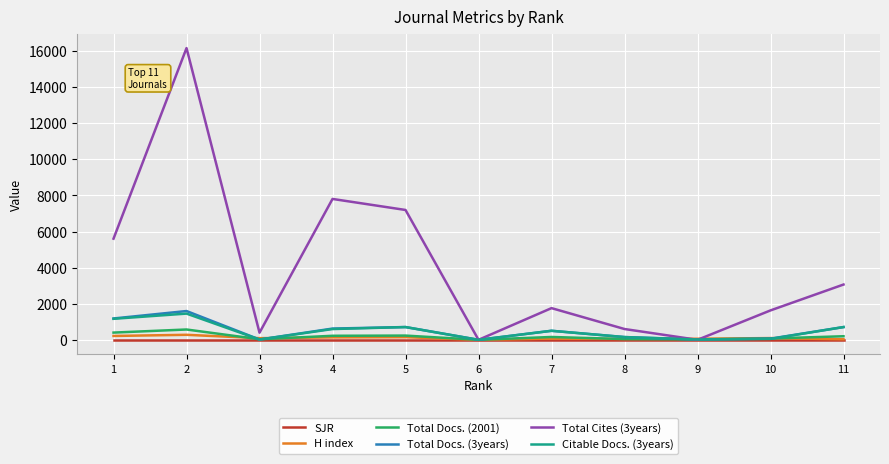

What is the greatest value displayed?

16161